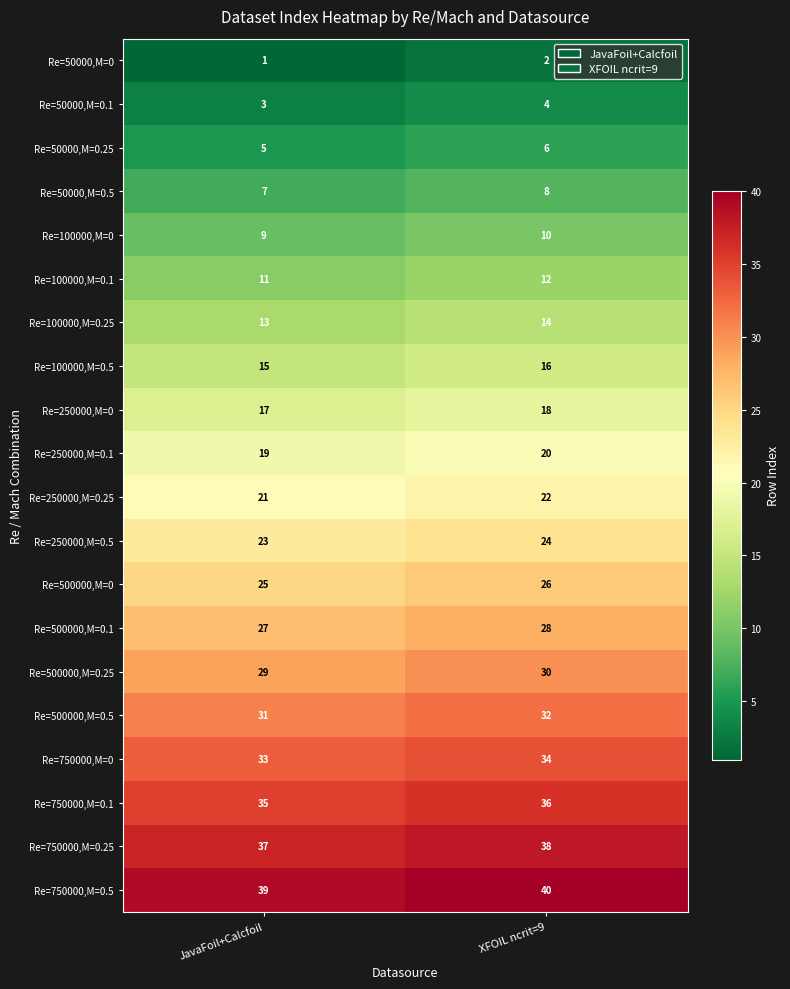

How many series are shown in this chart?

20